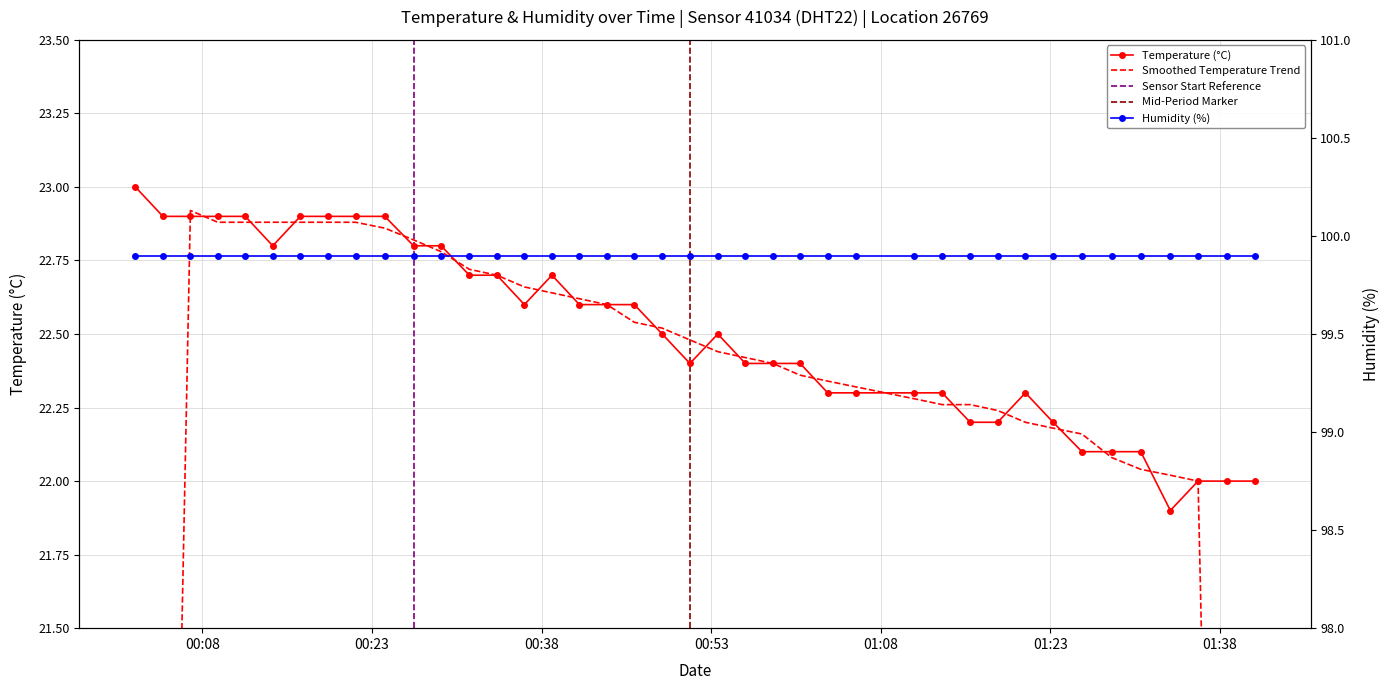

What is the difference between the second highest and second lowest values?

0.9